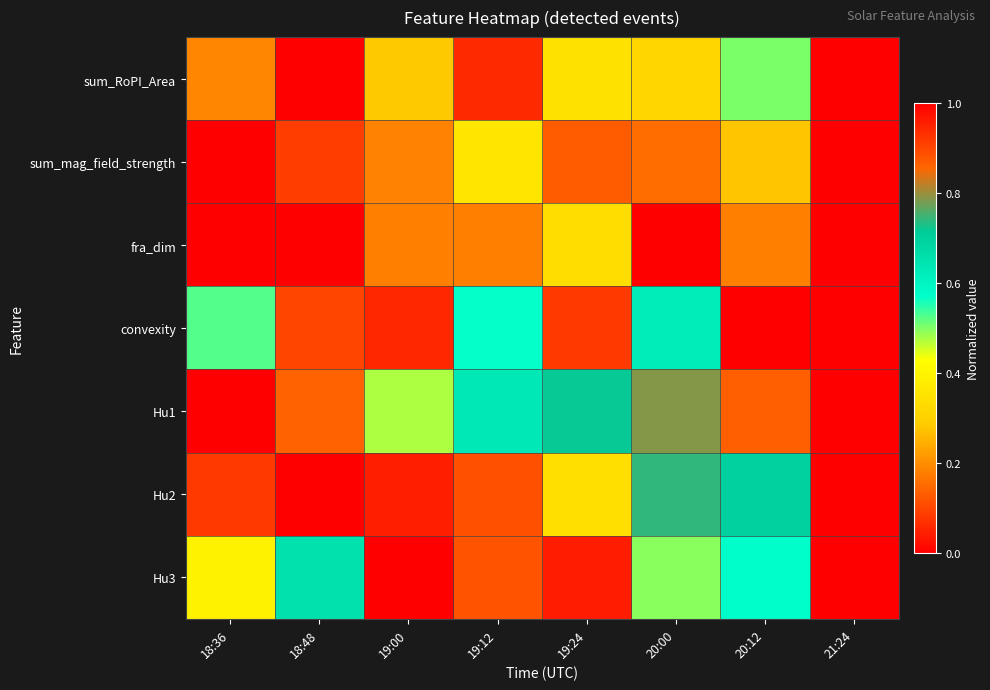

At which category does the chart reach its peak across all series?

21:24